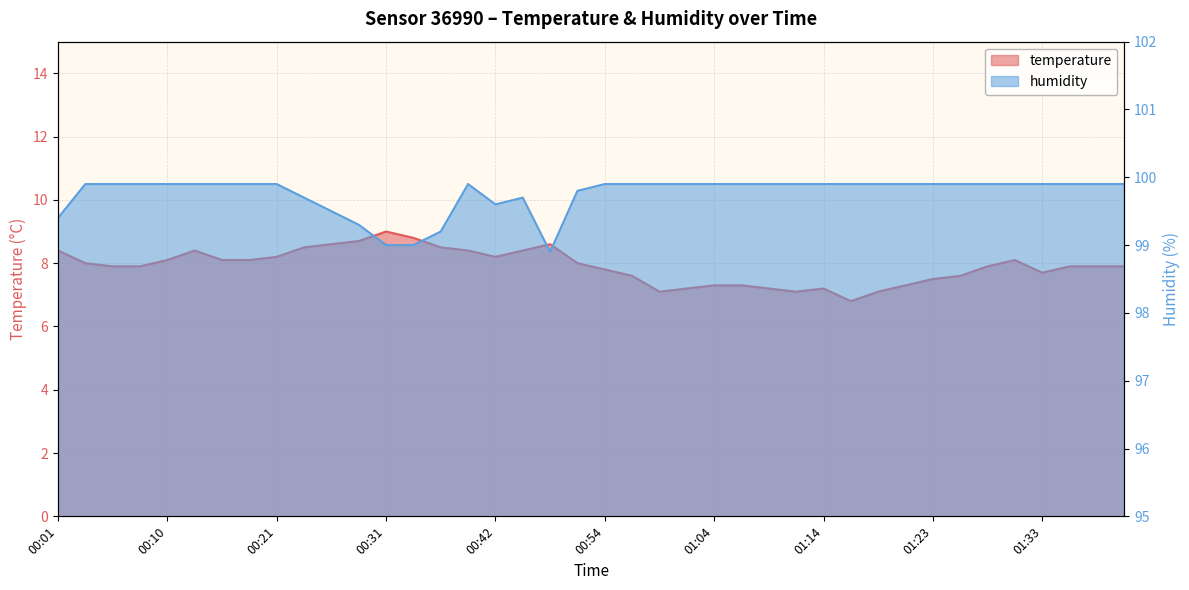

What is the value of the temperature point at the 14th from the left?

8.8